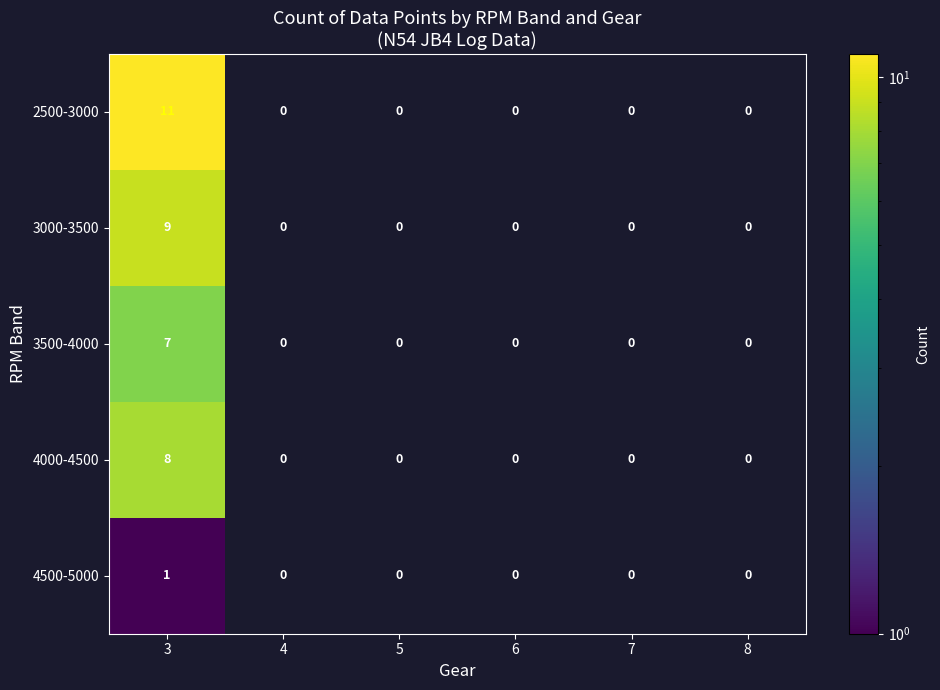

Count the number of categories in the chart.

6